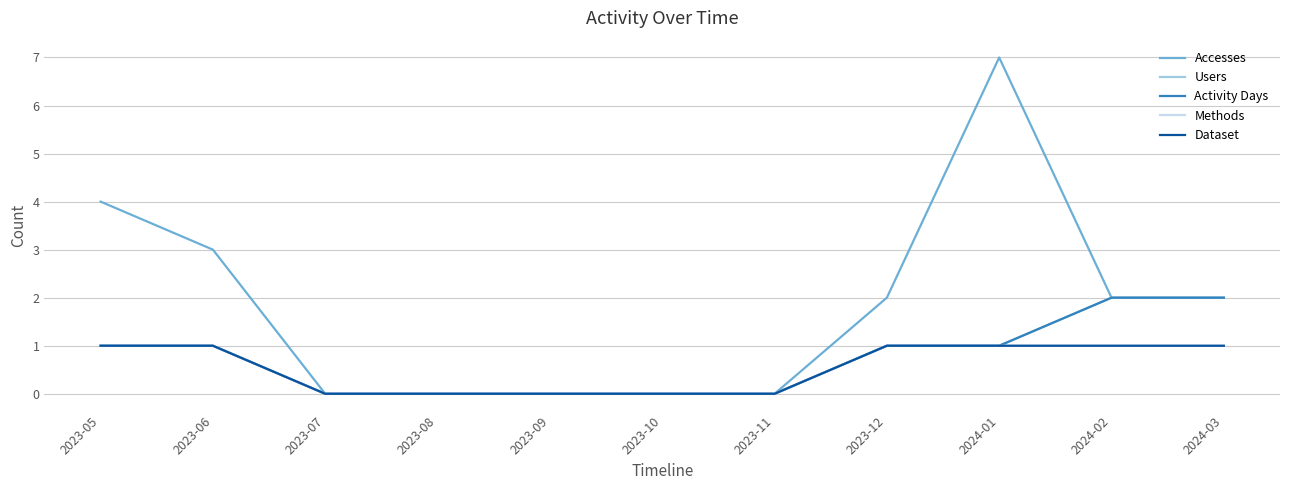

Reading left to right, list all the values displayed in this chart.

Accesses: 4	3	0	0	0	0	0	2	7	2	2
Users: 1	1	0	0	0	0	0	1	1	2	2
Activity Days: 1	1	0	0	0	0	0	1	1	2	2
Methods: 1	1	0	0	0	0	0	1	1	1	1
Dataset: 1	1	0	0	0	0	0	1	1	1	1